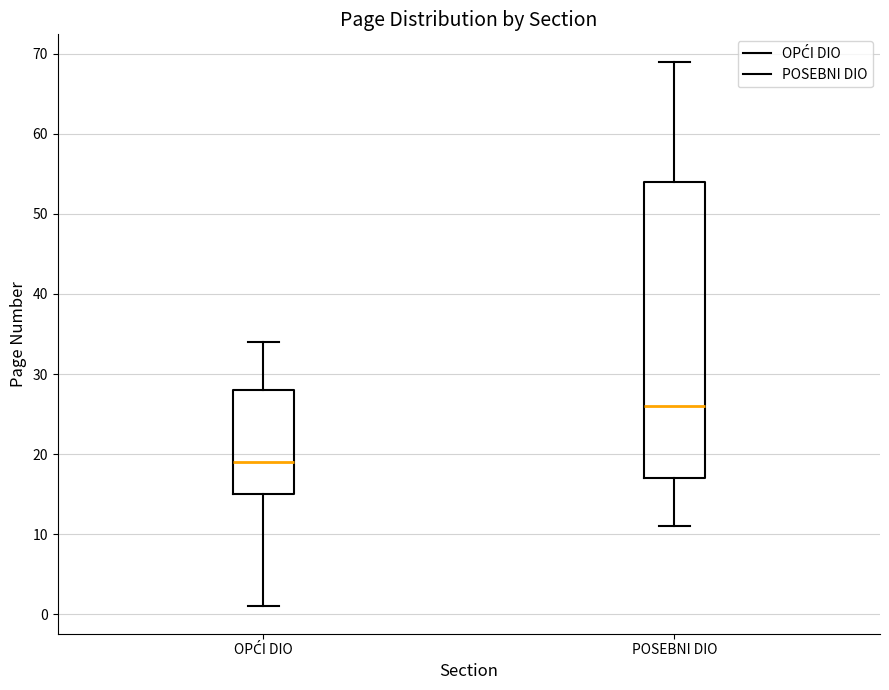

Comparing the boxes themselves (not the whiskers), which one is the tallest?

POSEBNI DIO